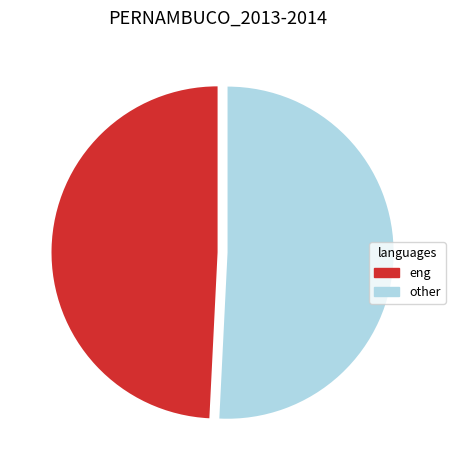

Is there any slice that represents more than half of the pie?

Yes